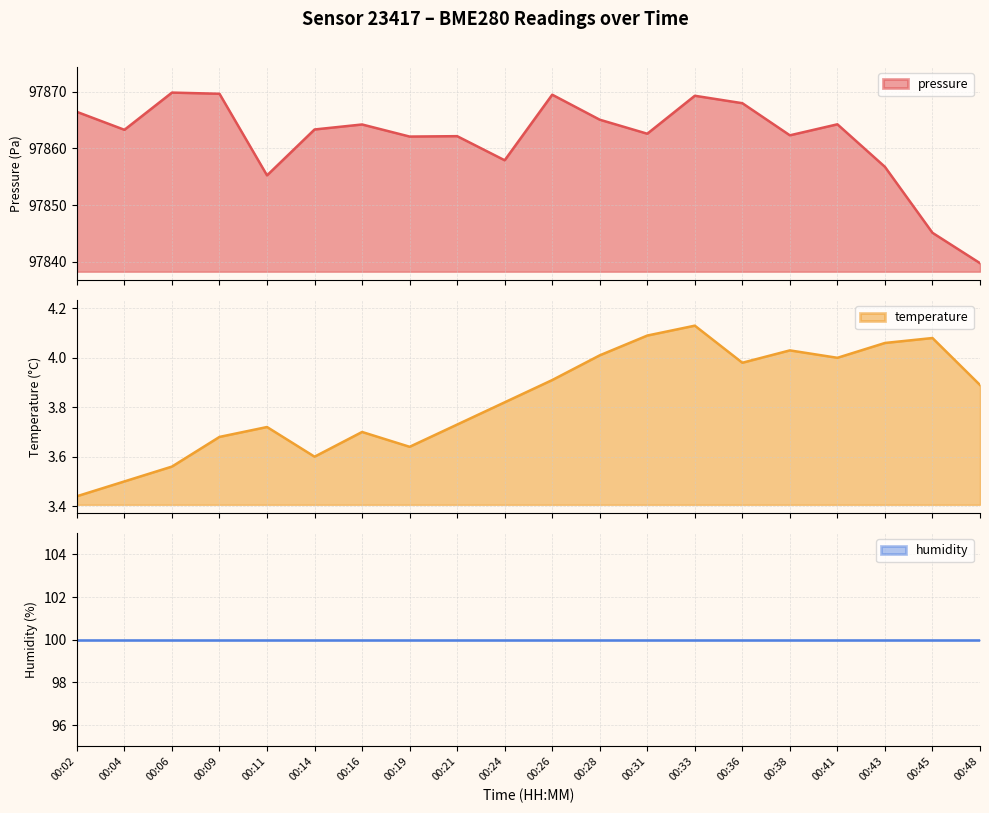

What is the minimum value for pressure?

97839.8